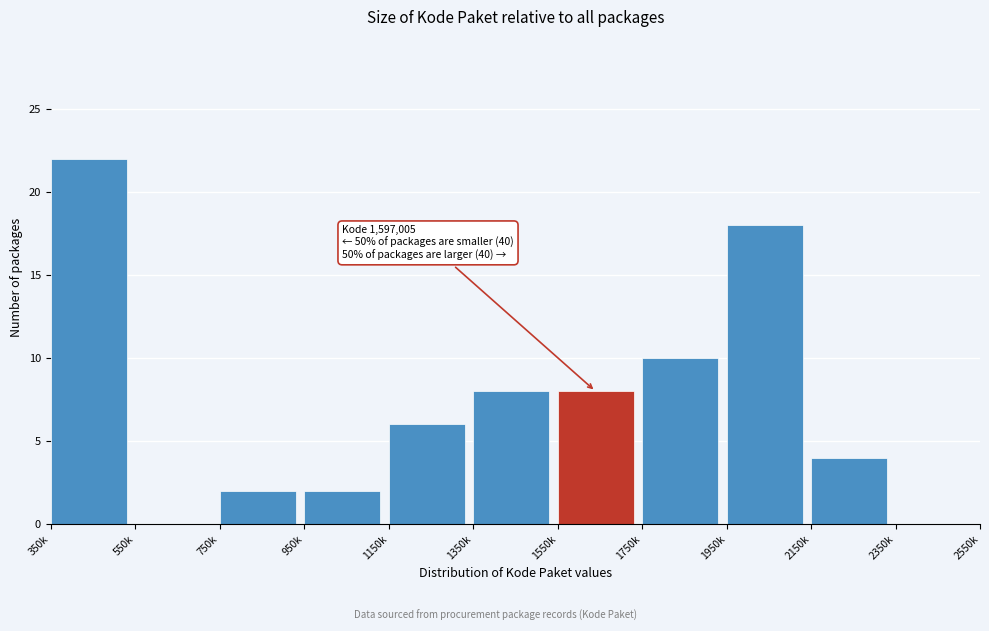

Reading left to right, list all the values displayed in this chart.

350k=22	550k=0	750k=2	950k=2	1150k=6	1350k=8	1550k=8	1750k=10	1950k=18	2150k=4	2350k=0